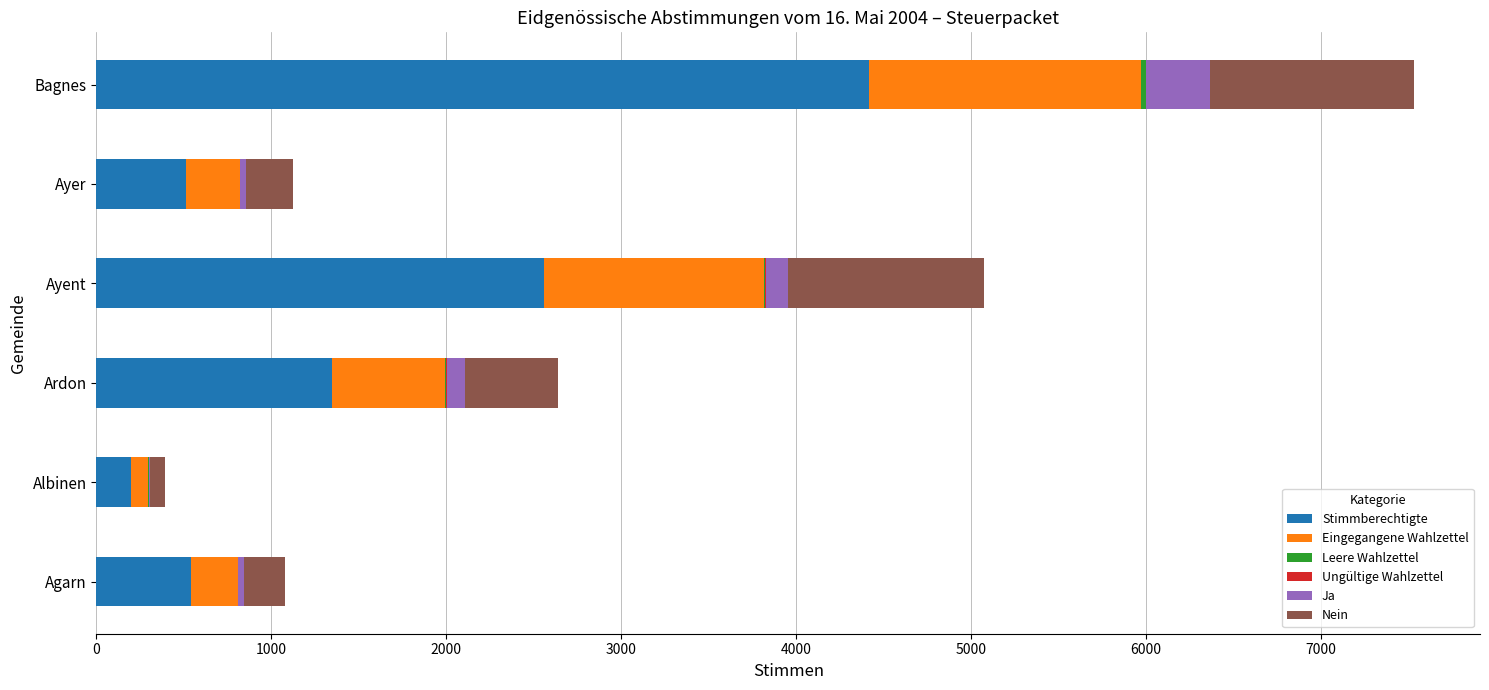

True or false: Stimmberechtigte has a value of 2557 at Ayent.

True